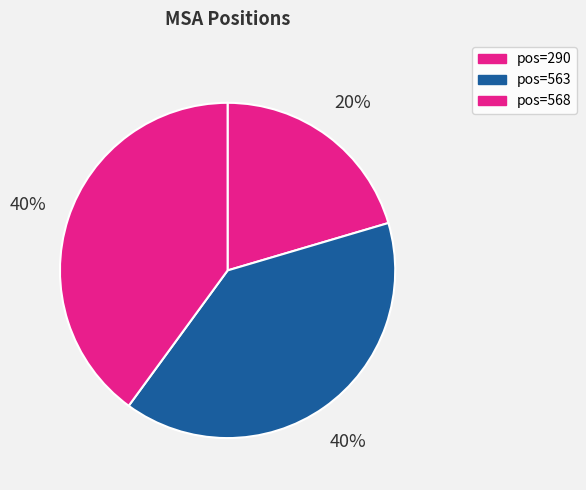

Which category has the smallest portion of the pie?

pos=290